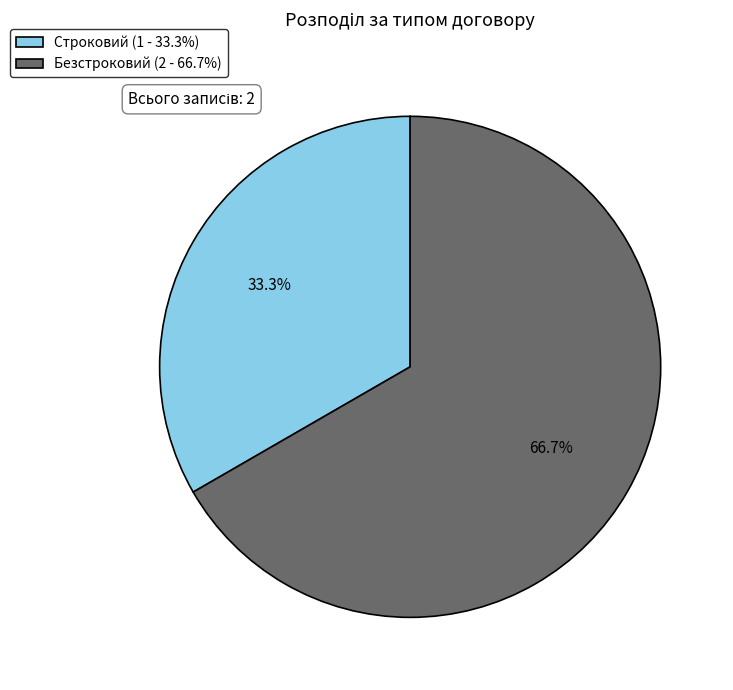

Is it true that Строковий is 45% of the pie?

False